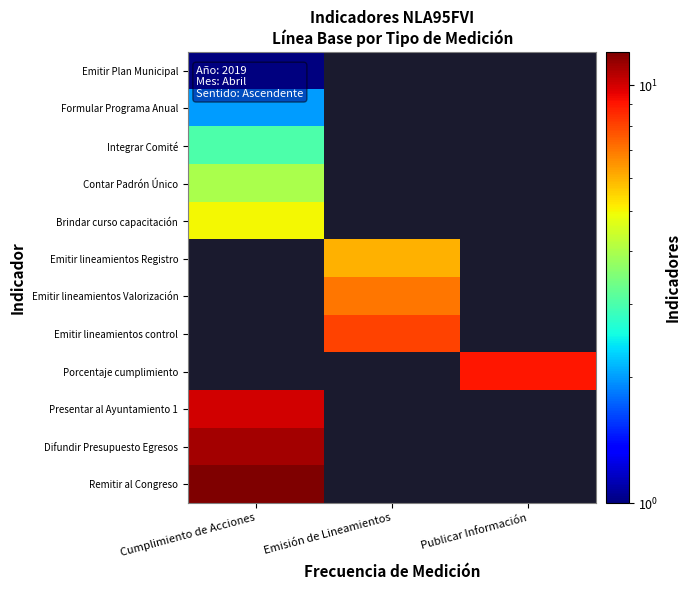

List the series in order of their peak value, lowest first.

Emitir Plan Municipal, Formular Programa Anual, Integrar Comité, Contar Padrón Único, Brindar curso capacitación, Emitir lineamientos Registro, Emitir lineamientos Valorización, Emitir lineamientos control, Porcentaje cumplimiento, Presentar al Ayuntamiento 1, Difundir Presupuesto Egresos, Remitir al Congreso